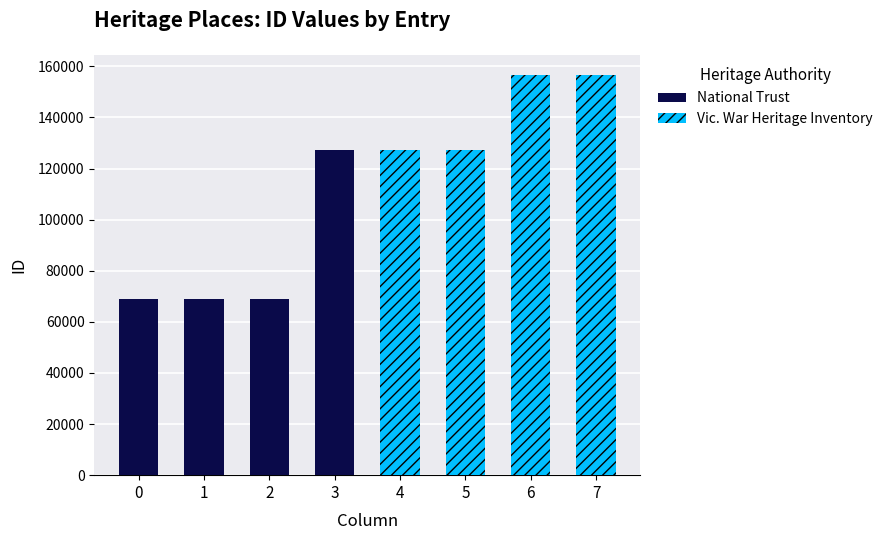

What is the difference between the Vic. War Heritage Inventory values at 7 and 5?

29511